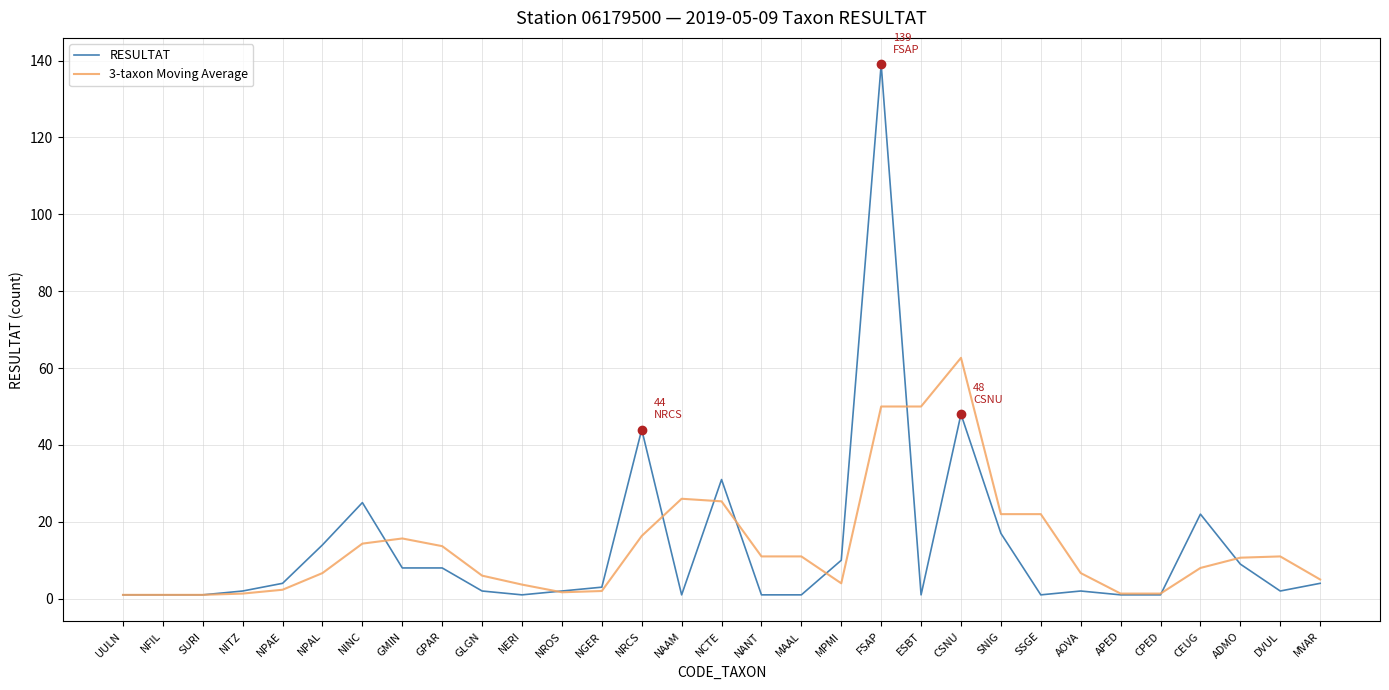

What is the average value of the 3-taxon Moving Average series?

13.4